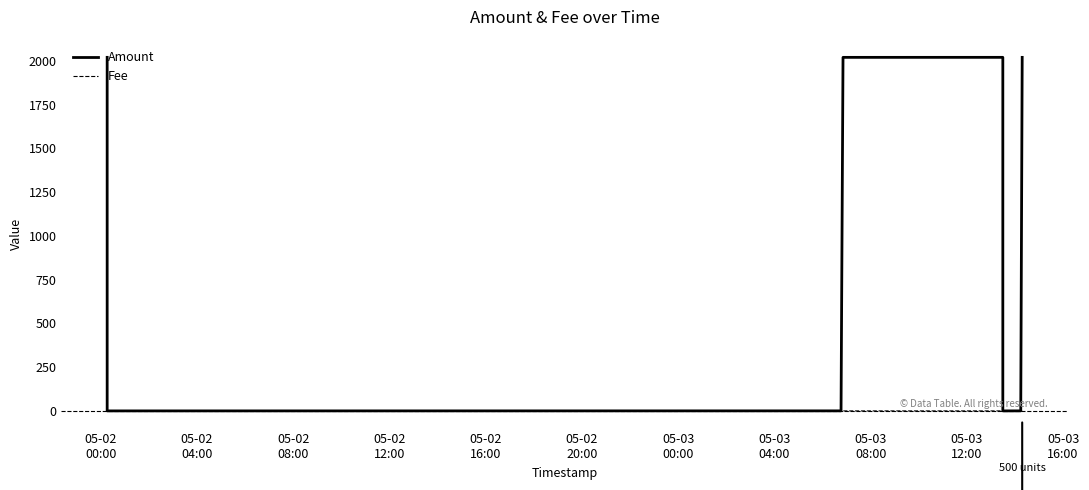

True or false: Amount has more than 0 points higher than both neighbors.

True